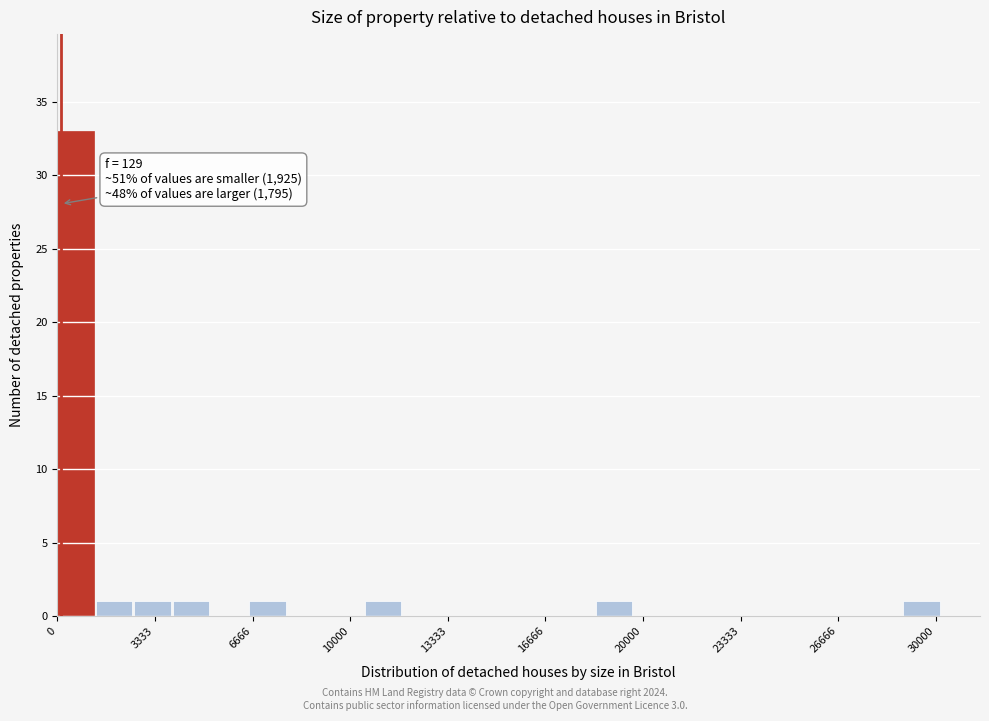

Around what value on the x-axis is the tallest bar? Give the approximate position of its centre, as read against the axis.

500